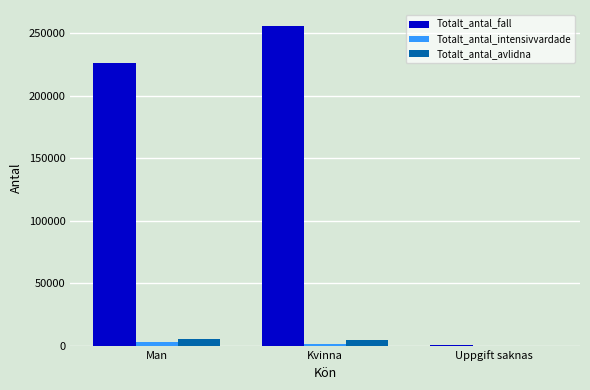

Which series has the largest total across all categories?

Totalt_antal_fall